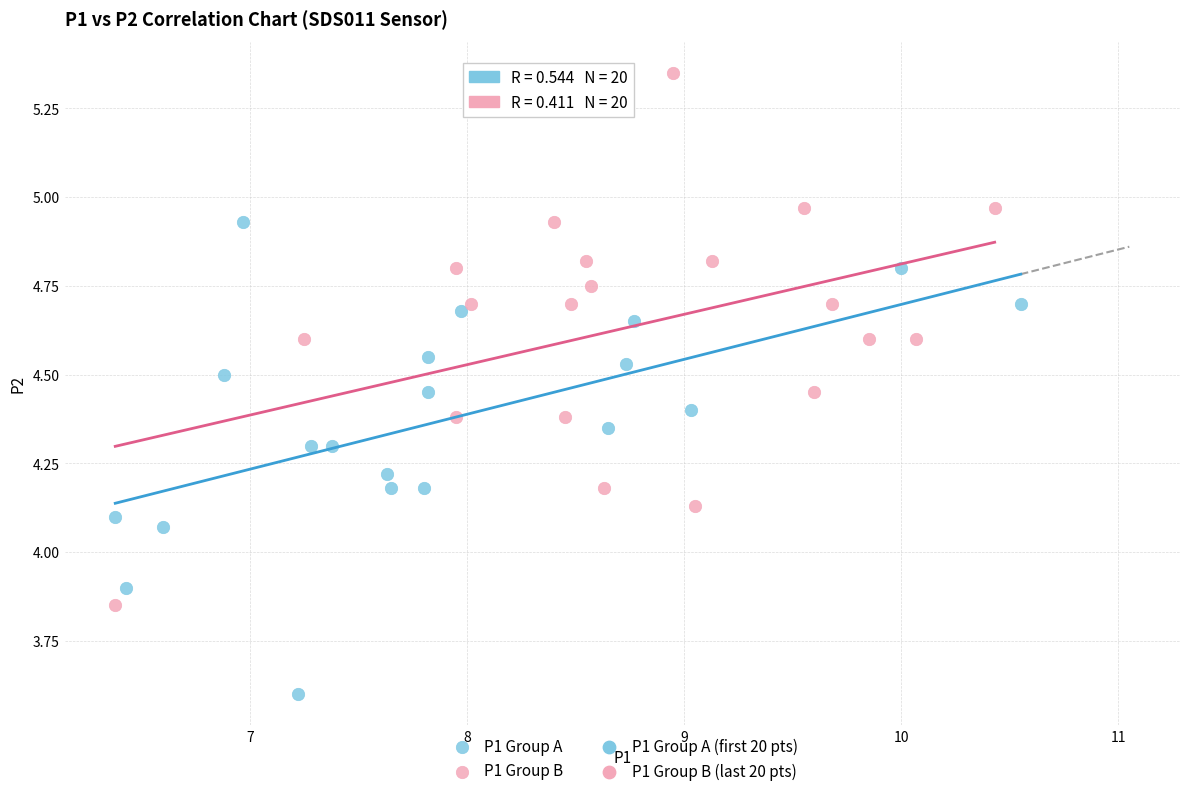

Which series has the largest Y range (max minus min)?

P1 Group B